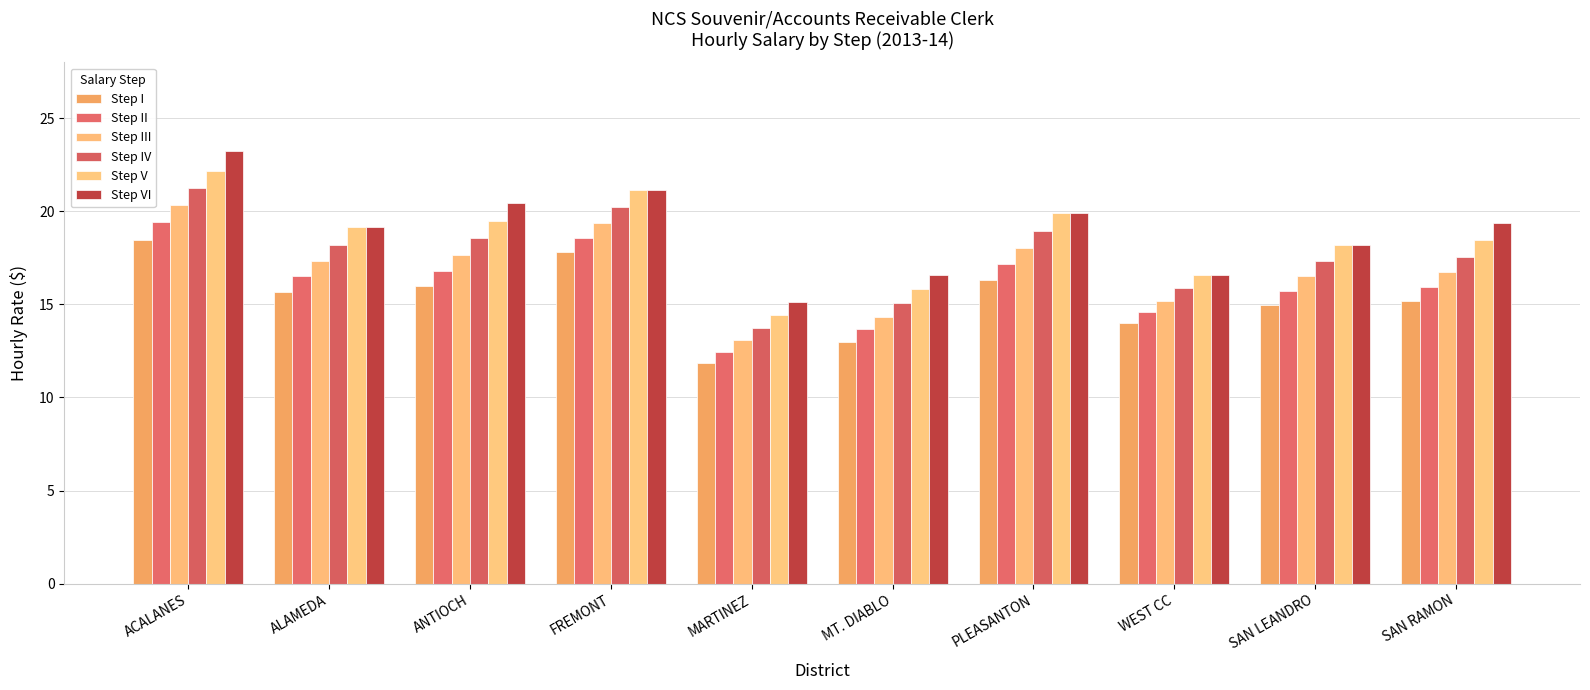

What is the sum of all Step I values?

153.3